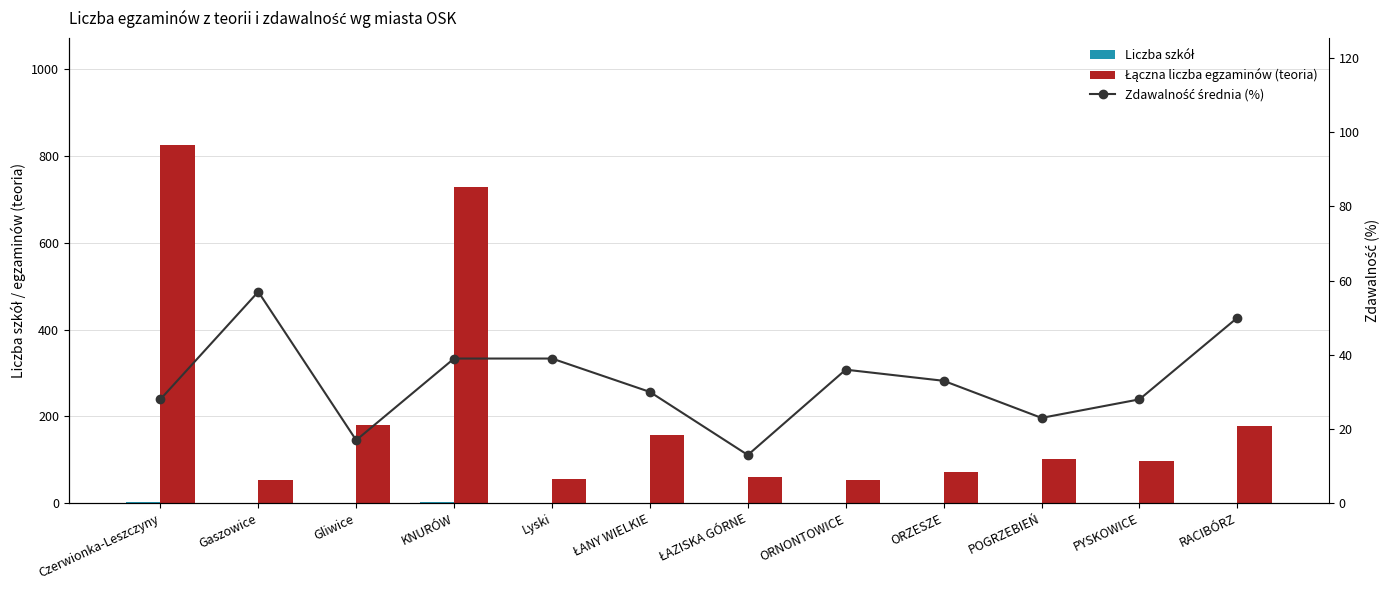

Read the Liczba szkół value at Czerwionka-Leszczyny.

4